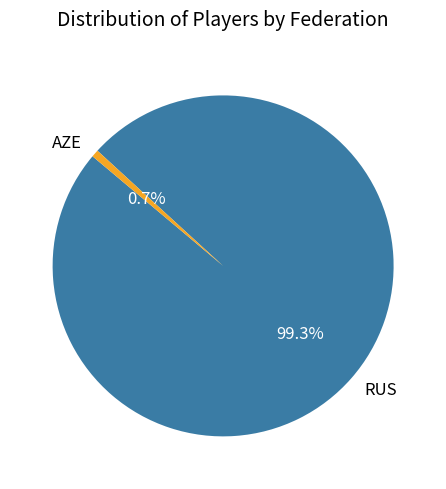

Which category has the biggest portion of the pie?

RUS